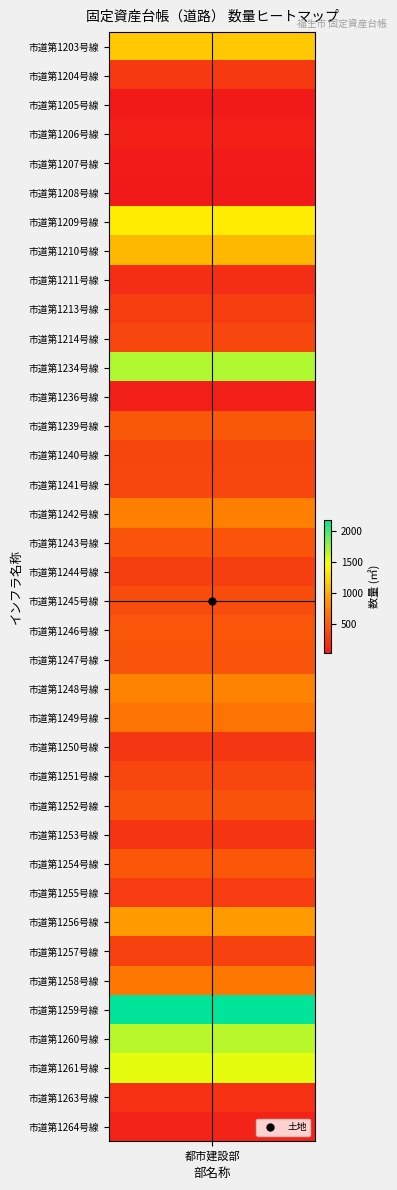

Which label corresponds to the smallest value in the chart?

市道第1208号線